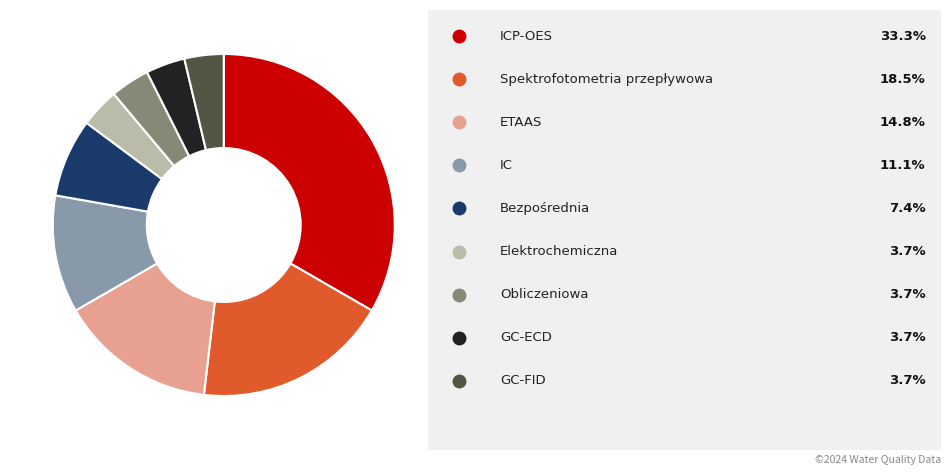

Does any single category account for the majority?

No